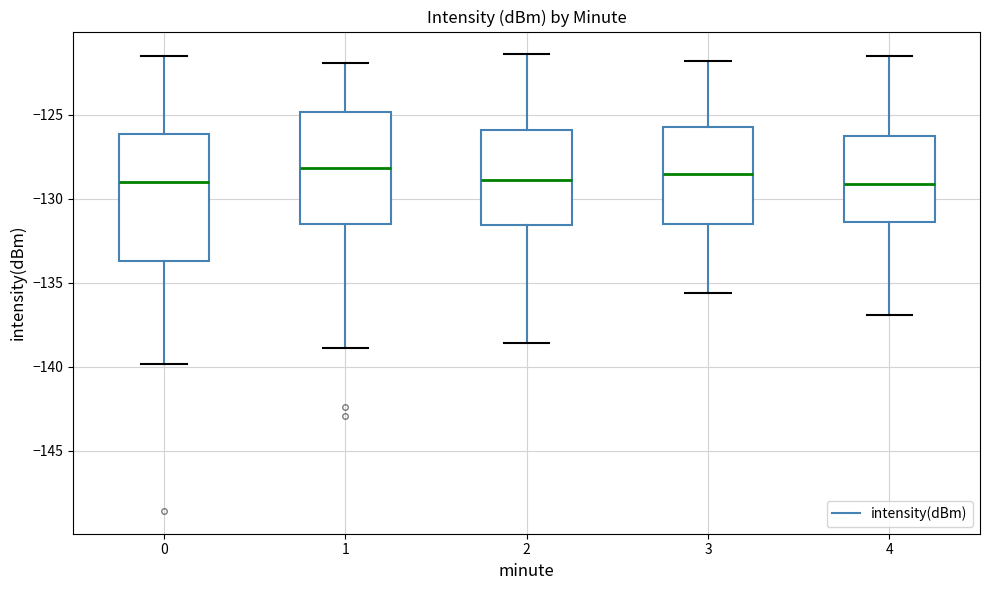

Reading left to right, read every box against the y-axis: the position of its median line, the range the box covers, and the ends of its whiskers. The values are not printed on the chart, so give them approximately, as read against the axis.

0: median -129.0, box -133.5 to -126.0, whiskers -140.0 to -121.5
1: median -128.0, box -131.5 to -125.0, whiskers -139.0 to -122.0
2: median -129.0, box -131.5 to -126.0, whiskers -138.5 to -121.5
3: median -128.5, box -131.5 to -125.5, whiskers -135.5 to -122.0
4: median -129.0, box -131.5 to -126.0, whiskers -137.0 to -121.5